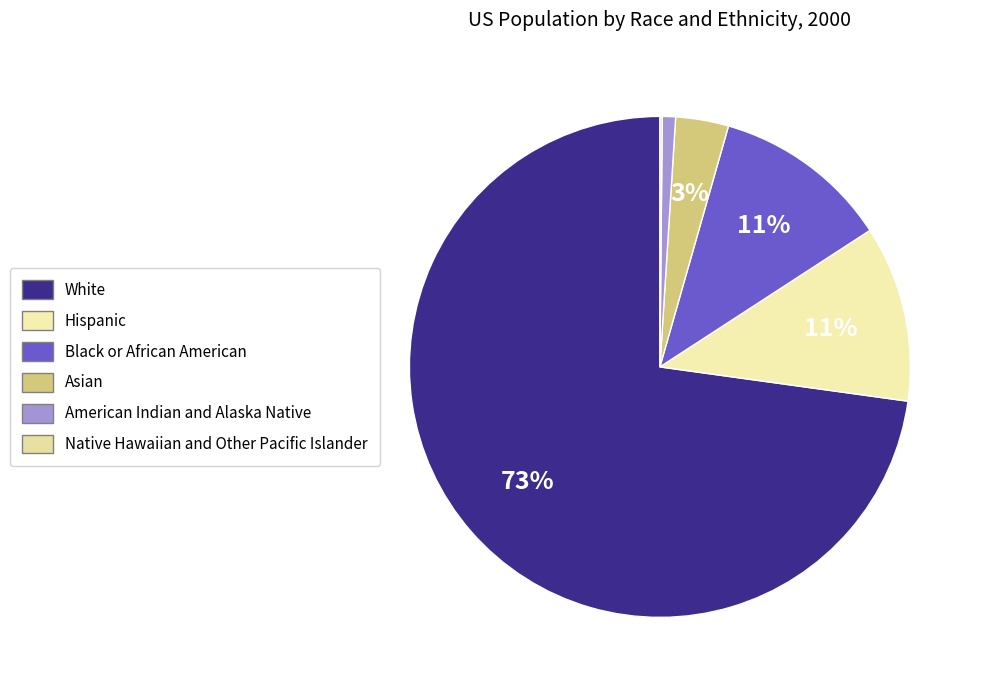

Count the number of slices in the pie.

6